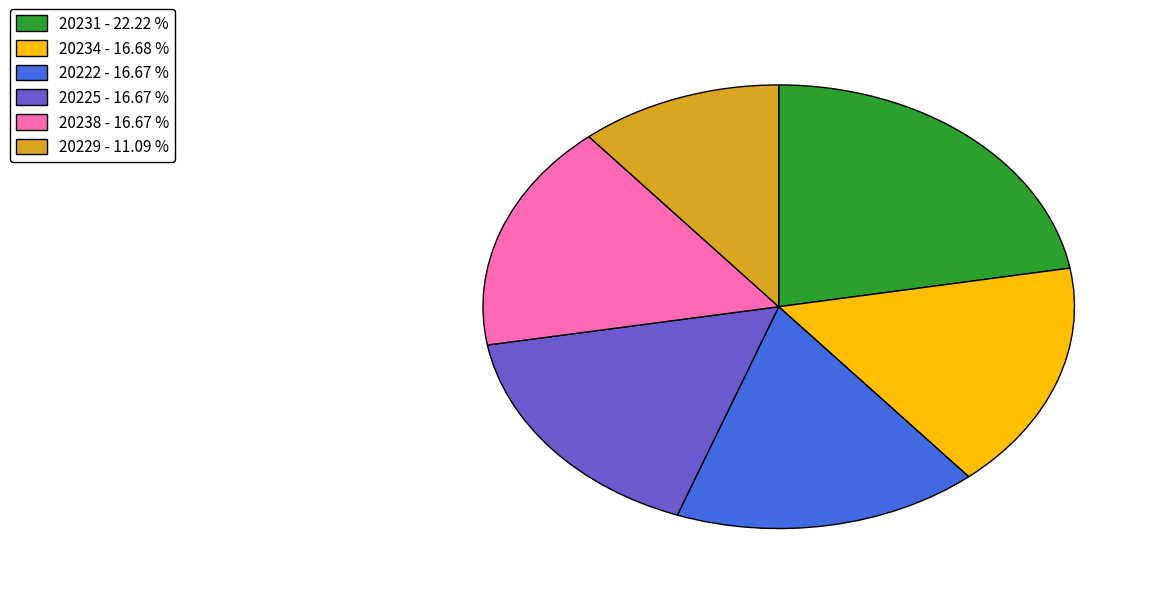

Which slice is the smallest?

20229 - 11.09 %